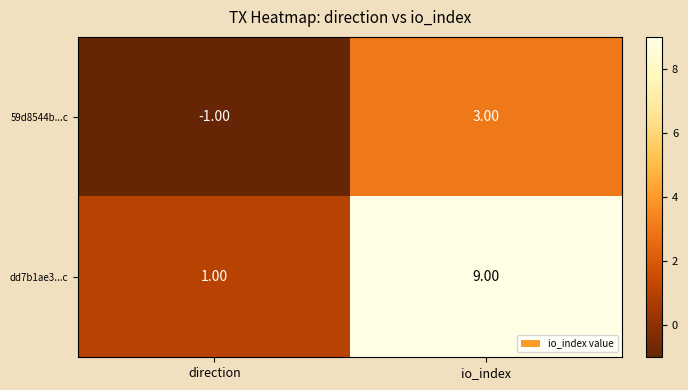

At which label does 59d8544b...c reach its minimum?

direction